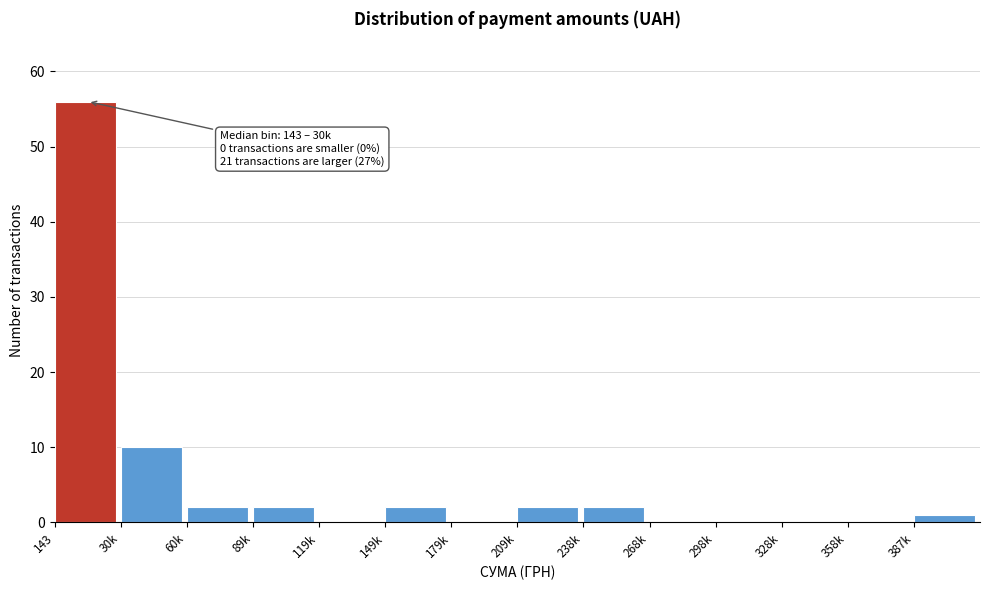

Reading left to right, what are all the values shown in this chart?

143=56	30k=10	60k=2	89k=2	119k=0	149k=2	179k=0	209k=2	238k=2	268k=0	298k=0	328k=0	358k=0	387k=1